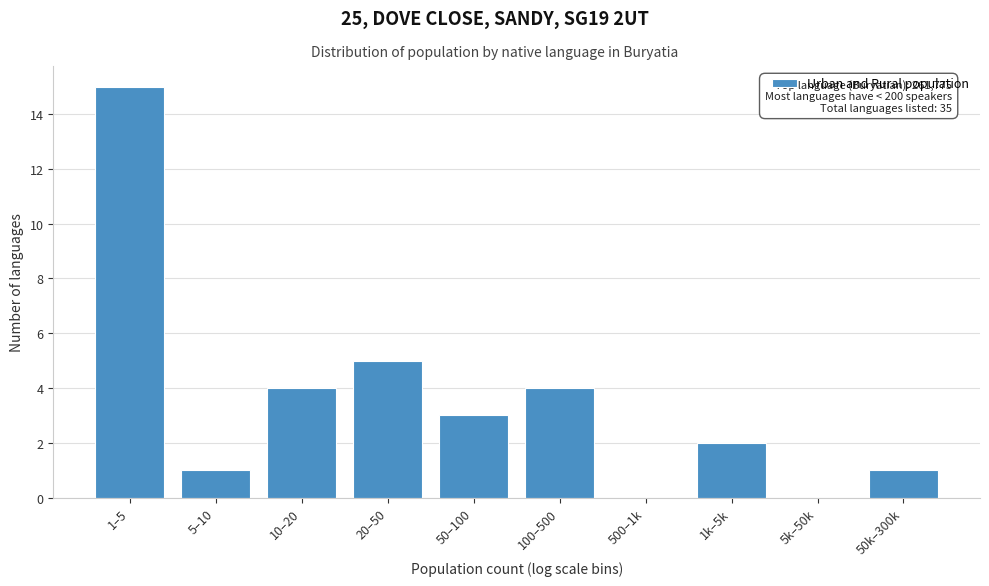

Reading left to right, what are all the values shown in this chart?

1–5=15	5–10=1	10–20=4	20–50=5	50–100=3	100–500=4	500–1k=0	1k–5k=2	5k–50k=0	50k–300k=1